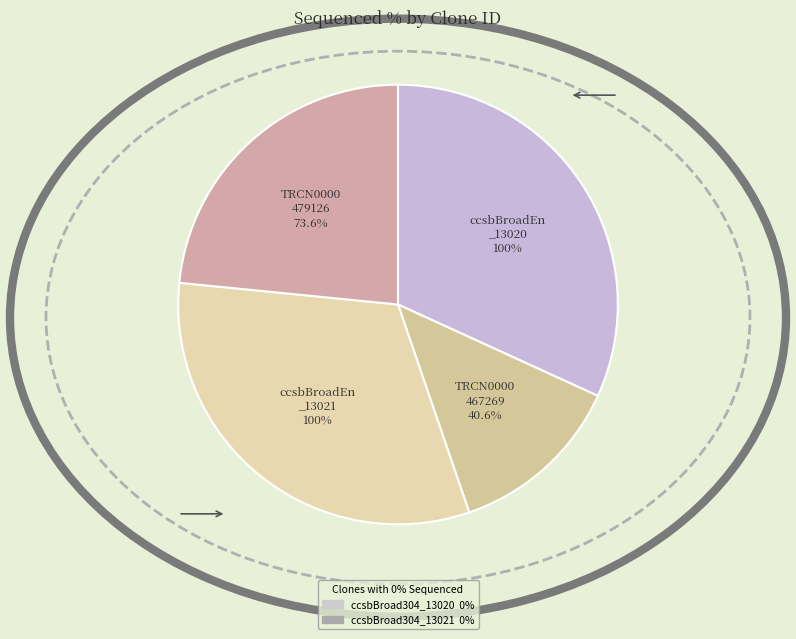

Is the sum of TRCN0000467269 and ccsbBroad304_13020 greater than half?

No